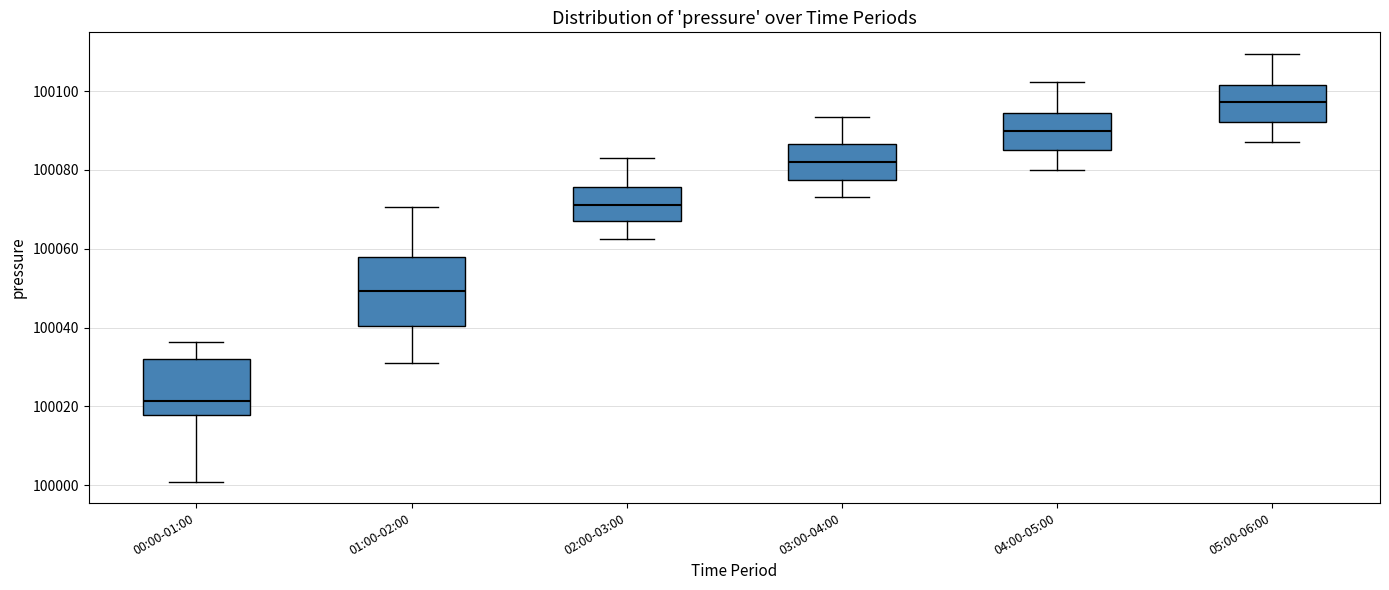

Which box's median line is the lowest?

00:00-01:00